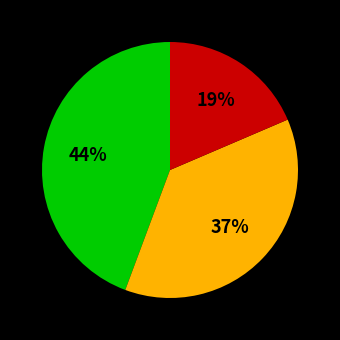

To the nearest percent, what is the average slice percentage?

33%